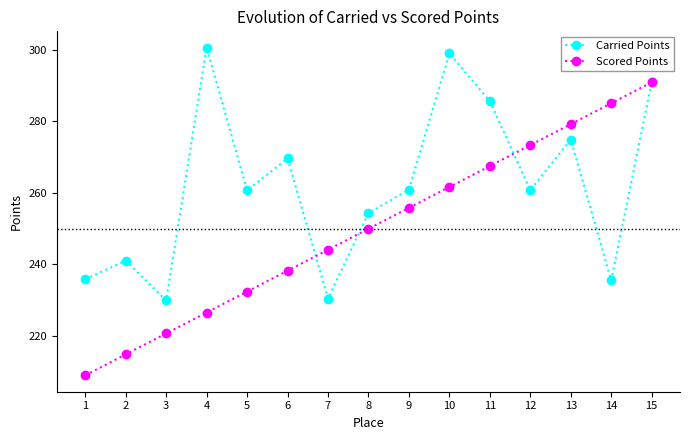

The Carried Points series shows 447.1 at 10. True or false?

False